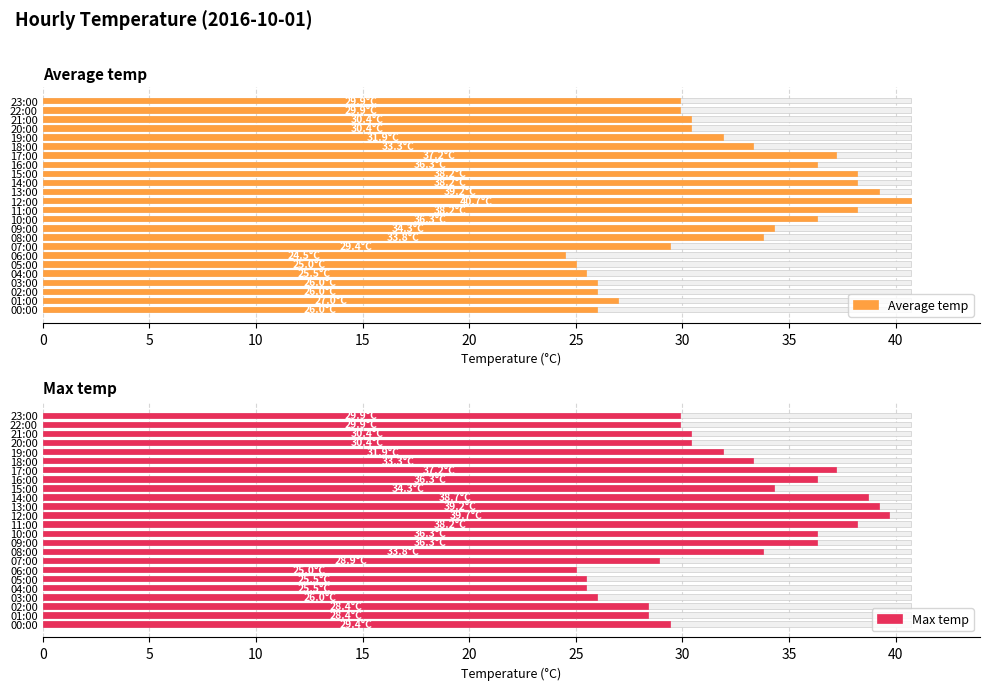

Reading left to right, what are all the values shown in this chart?

Average temp: 26.0	27.0	26.0	26.0	25.5	25.0	24.5	29.4	33.8	34.3	36.3	38.2	40.7	39.2	38.2	38.2	36.3	37.2	33.3	31.9	30.4	30.4	29.9	29.9
Max temp: 29.4	28.4	28.4	26.0	25.5	25.5	25.0	28.9	33.8	36.3	36.3	38.2	39.7	39.2	38.7	34.3	36.3	37.2	33.3	31.9	30.4	30.4	29.9	29.9